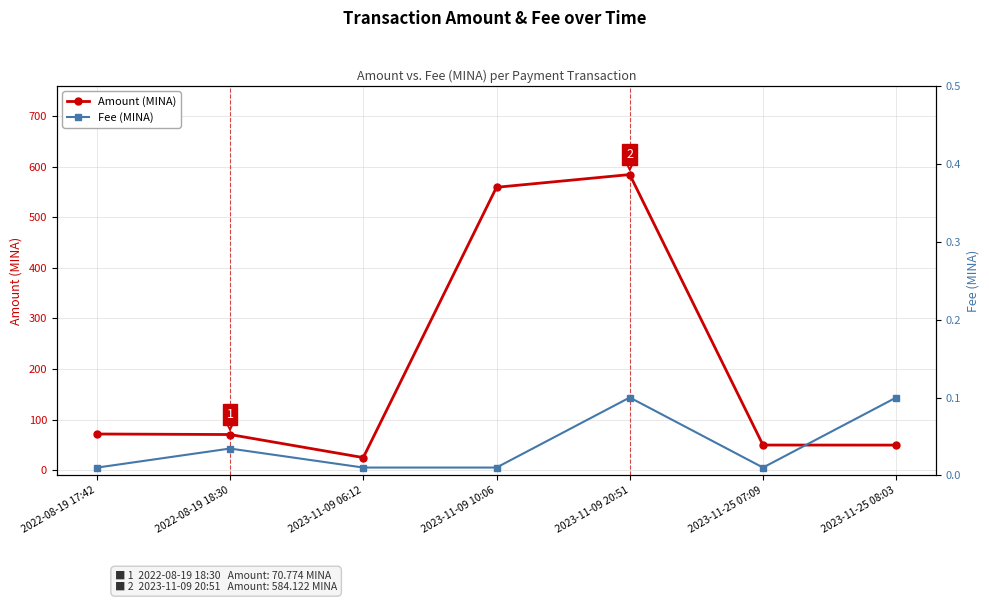

True or false: Amount (MINA) and Fee (MINA) intersect in this chart.

False